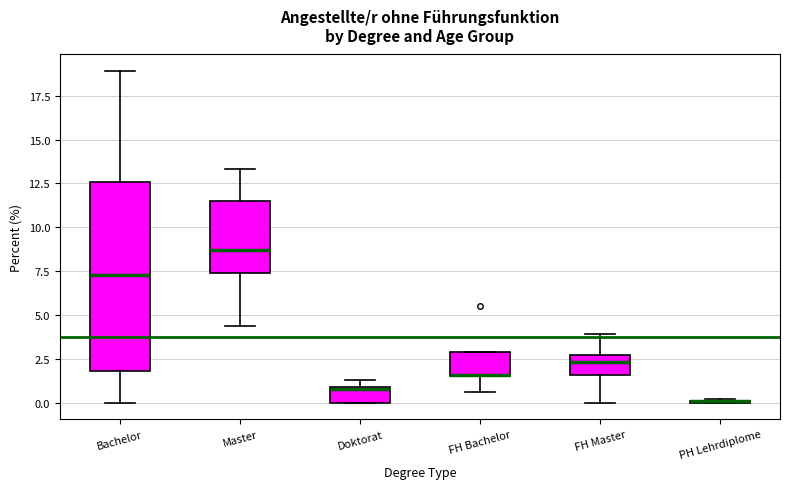

Where is the lower edge of the box for Master on the y-axis? The values are not printed on the chart, so give them approximately, as read against the axis.

7.5